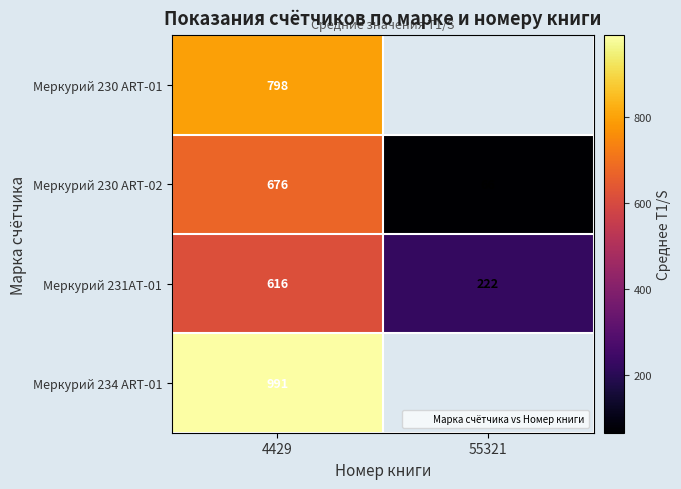

At which category does the chart reach its minimum across all series?

55321